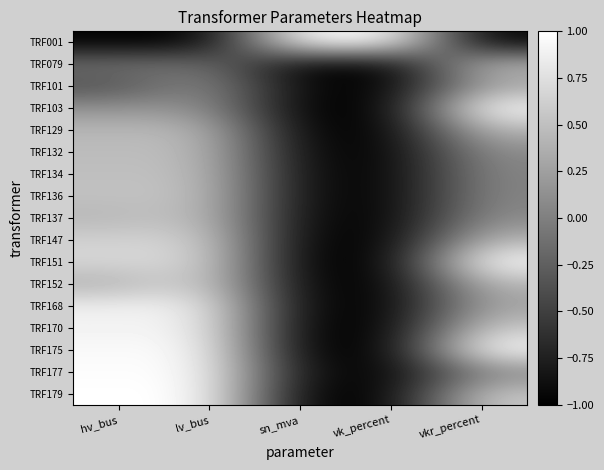

At which category does the chart reach its peak across all series?

sn_mva